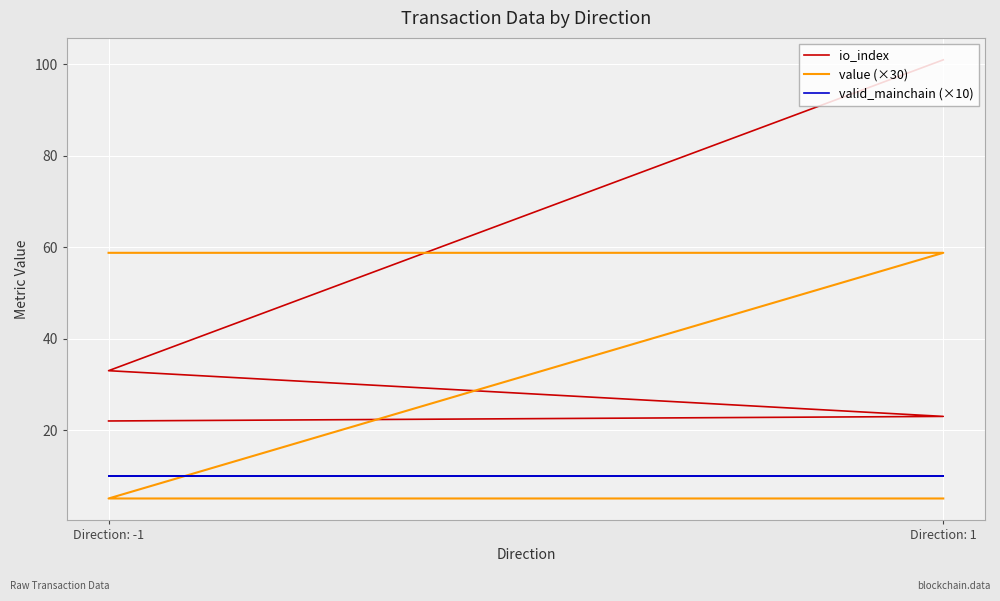

List the series in order of their overall mean, lowest first.

valid_mainchain (×10), value (×30), io_index